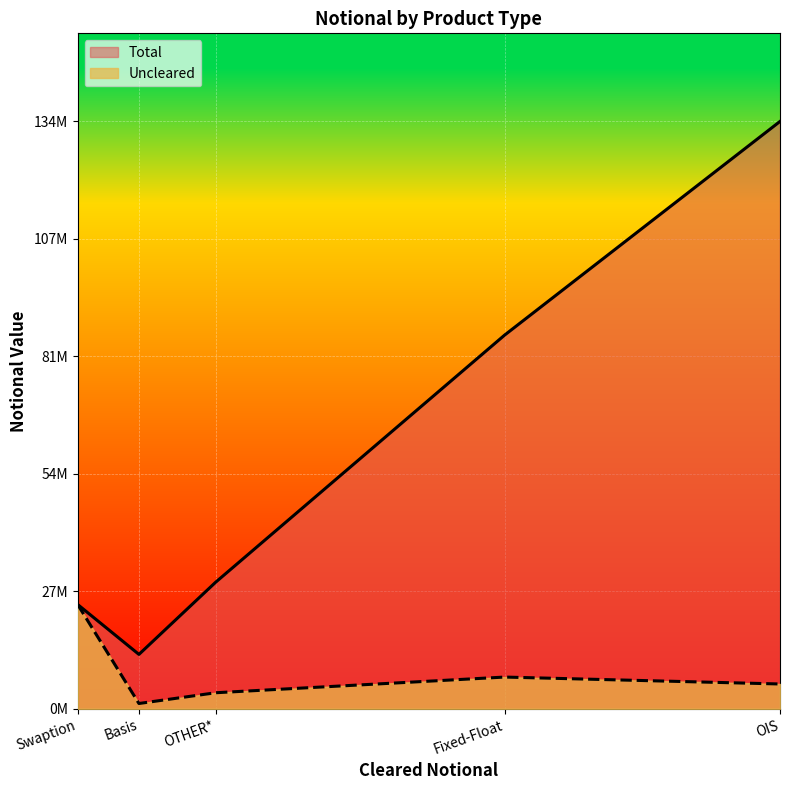

At how many categories does at least one series exceed 44643358?

2